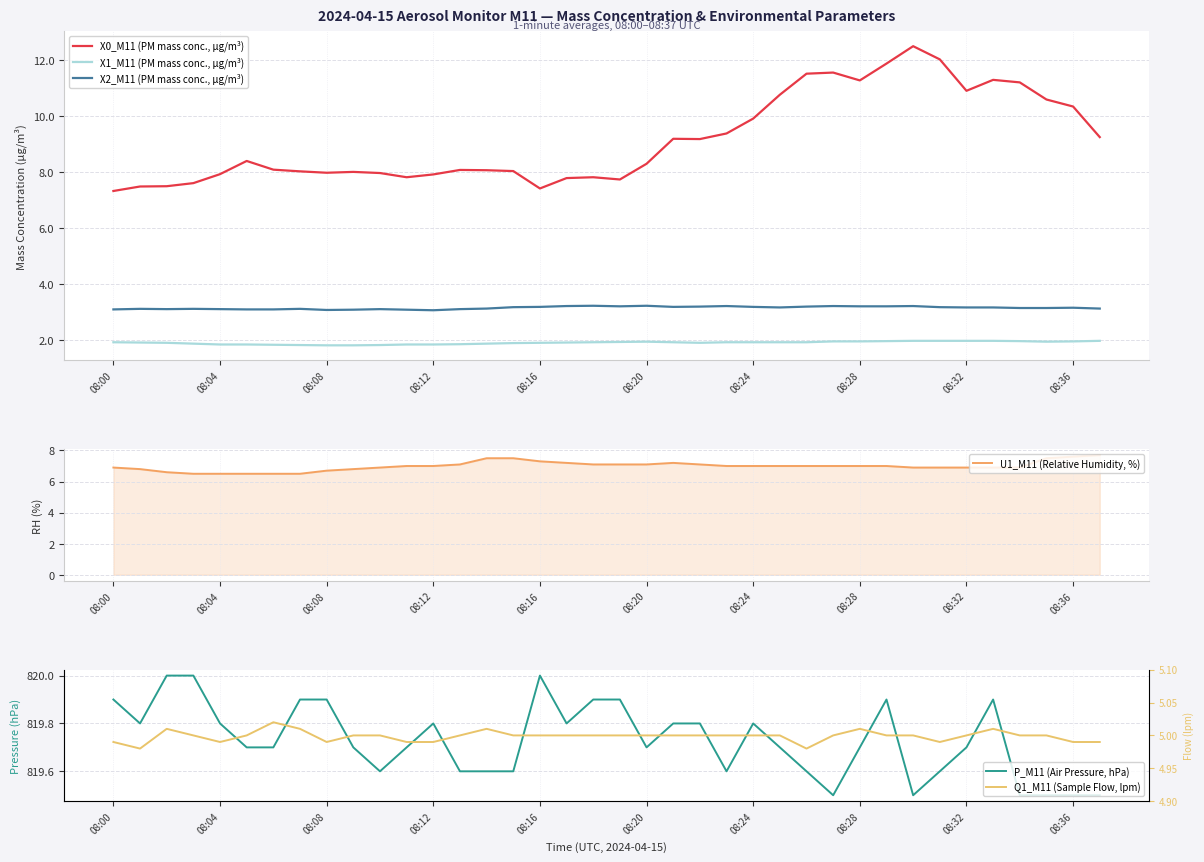

True or false: X2_M11 (PM mass conc., µg/m³) and Q1_M11 (Sample Flow, lpm) cross at least once.

False